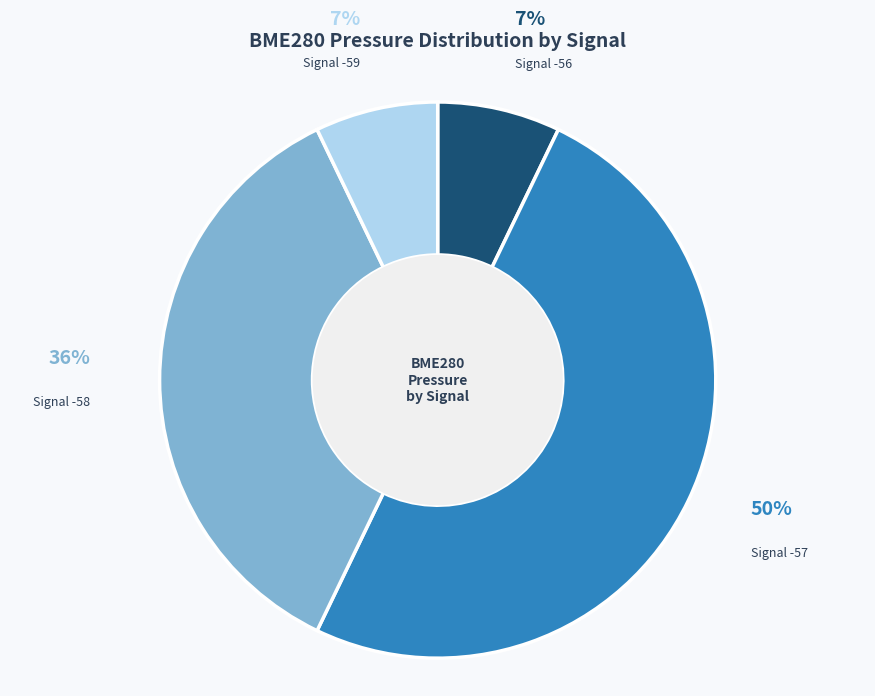

Does Signal -59 account for over 50% of the chart?

No